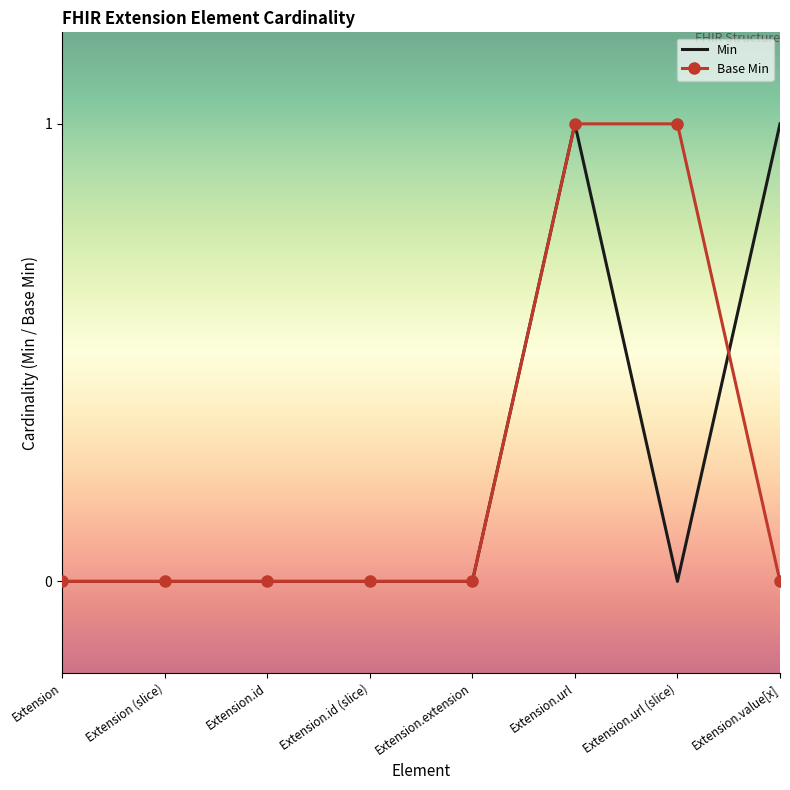

What is the difference between the highest and lowest values at Extension.url (slice)?

1